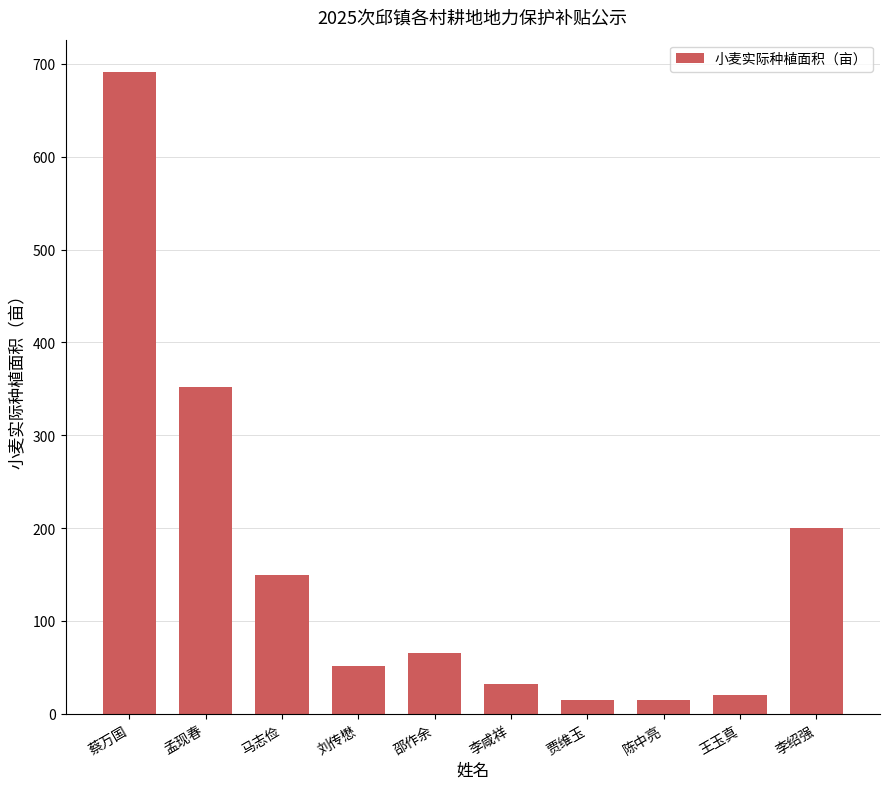

What is the change in value from 邵作余 to 李绍强?

+135.0